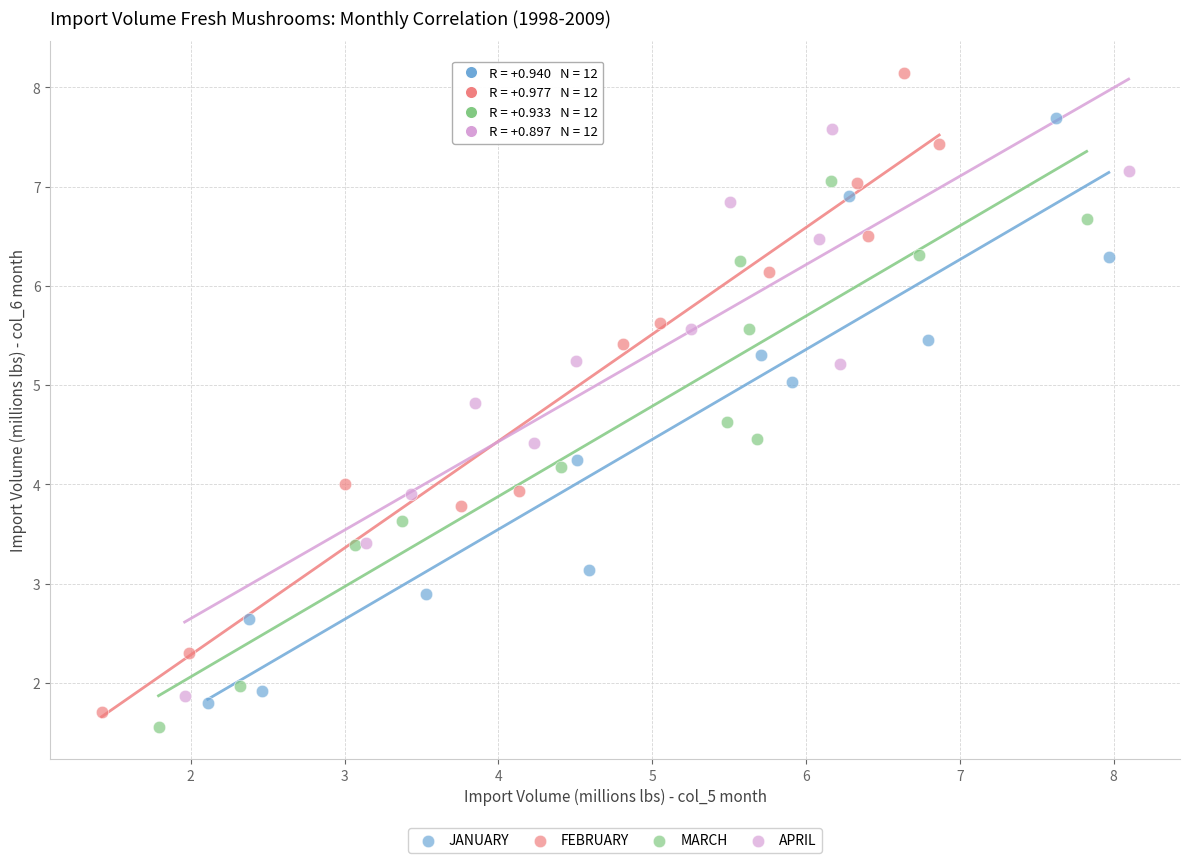

Which series has the widest spread of Y values?

FEBRUARY